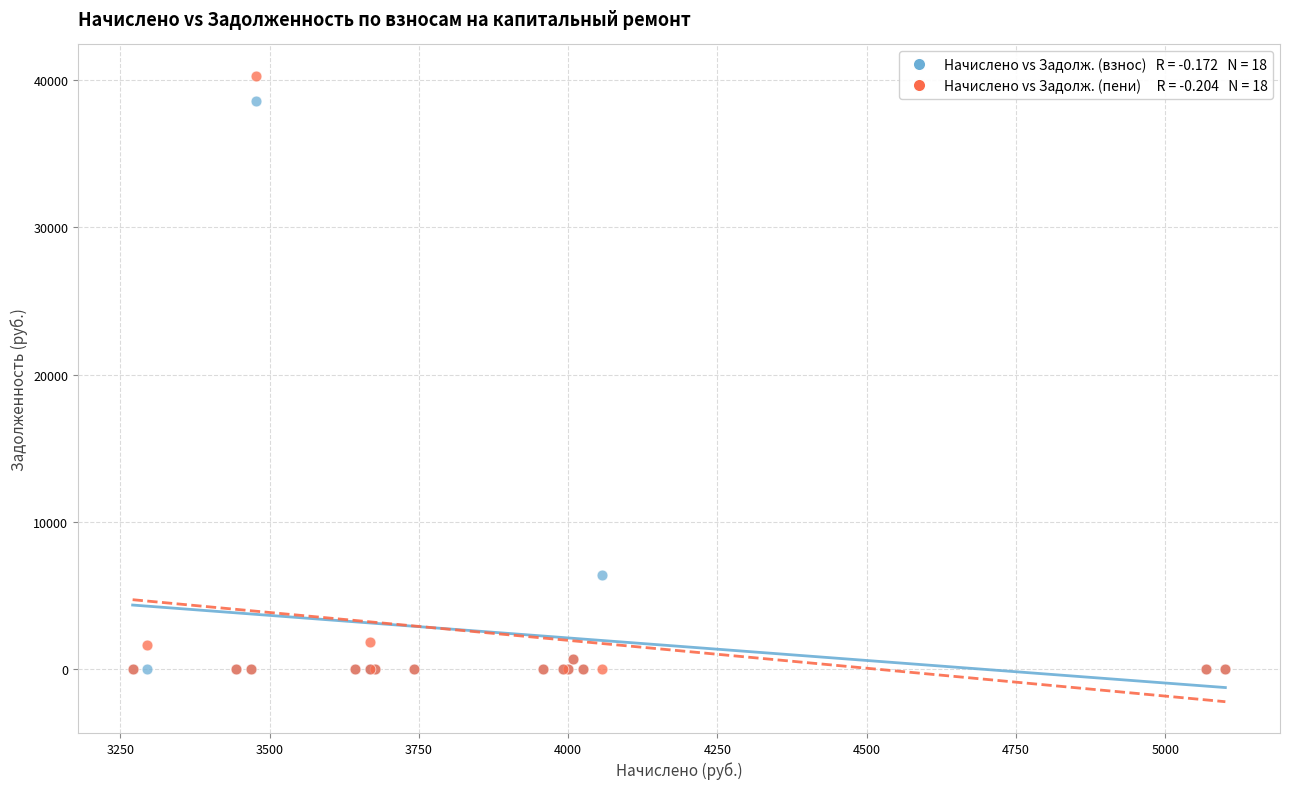

Across all series, what Y value is closest to 20143?

6419.0